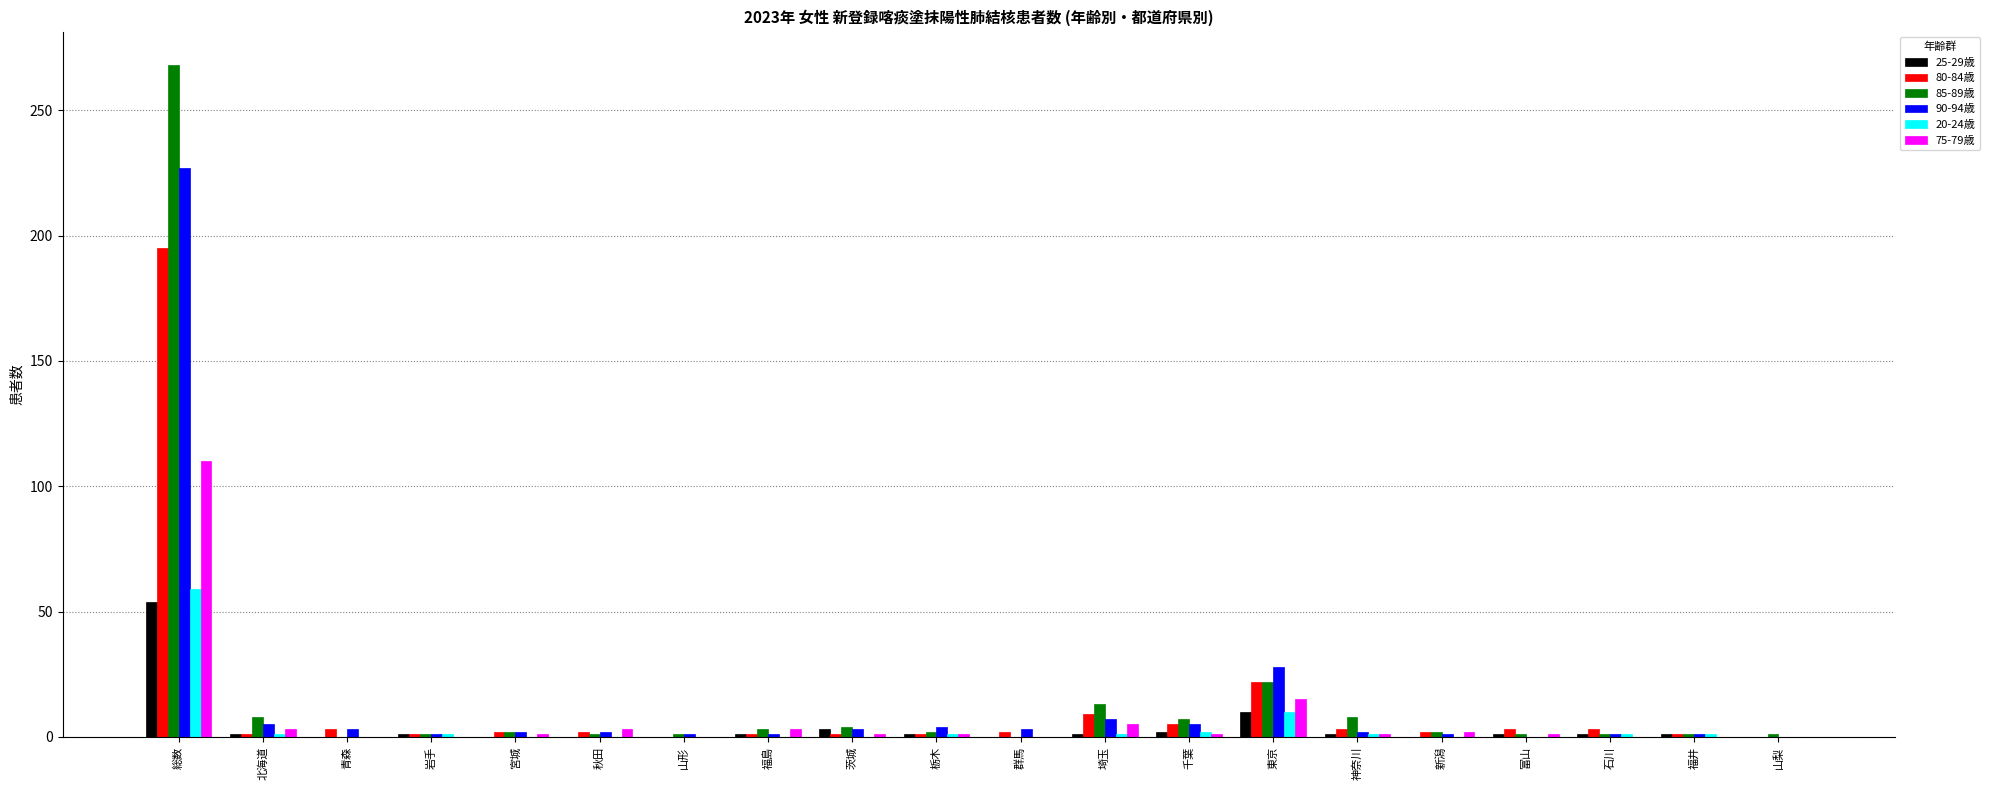

What is the maximum value shown in the chart?

268